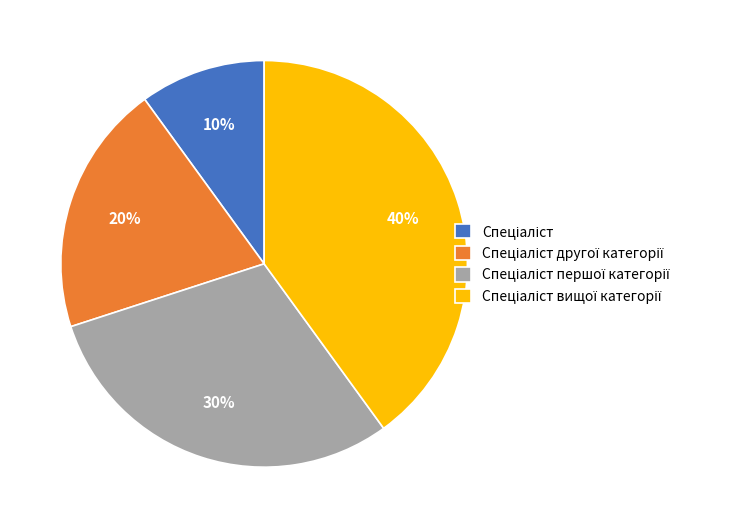

Is there a majority slice in this chart?

No